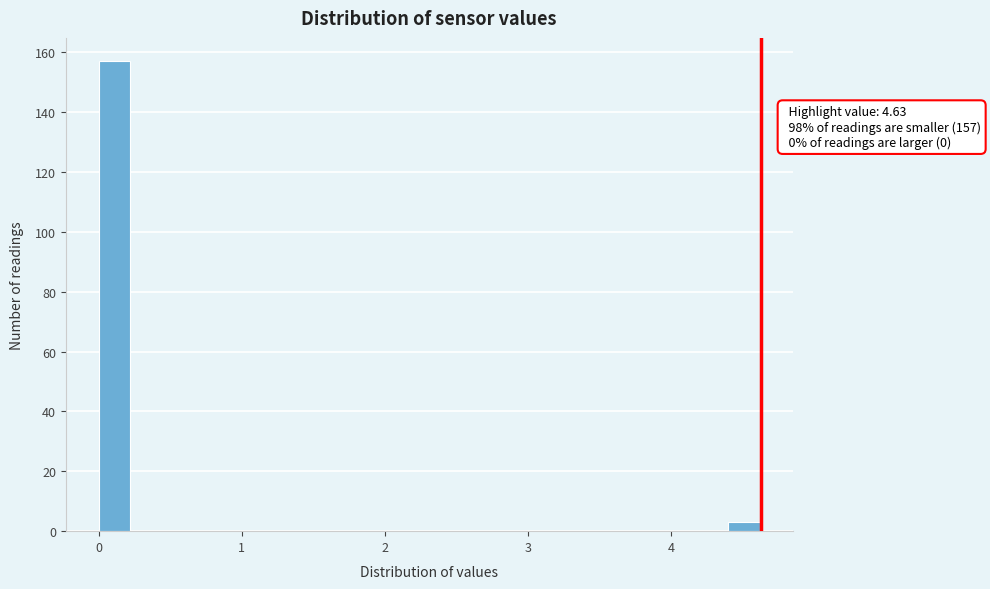

Around what value on the x-axis is the tallest bar? Give the approximate position of its centre, as read against the axis.

0.1